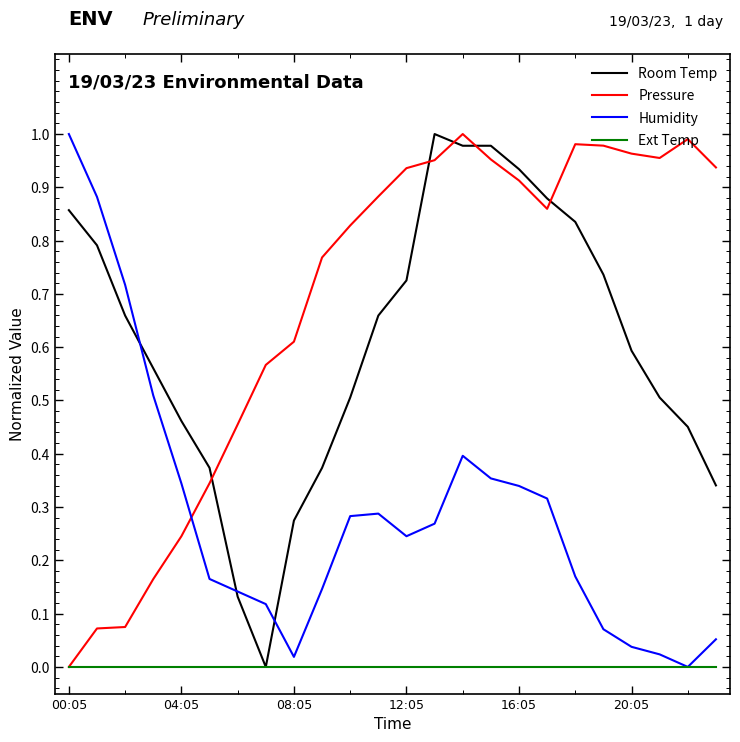

Which series has the largest total across all categories?

Pressure